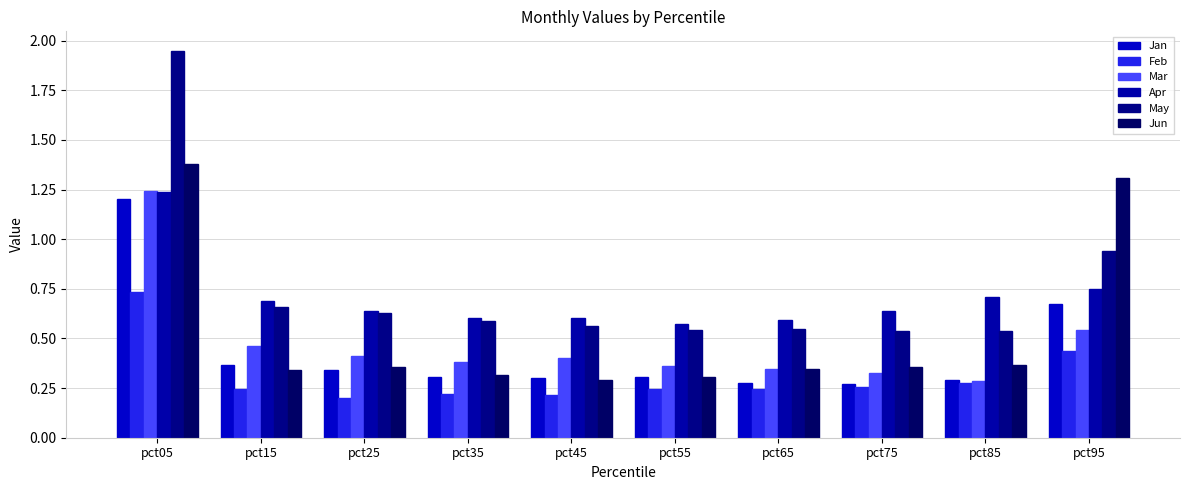

The value of May at pct15 is 0.7. True or false?

True